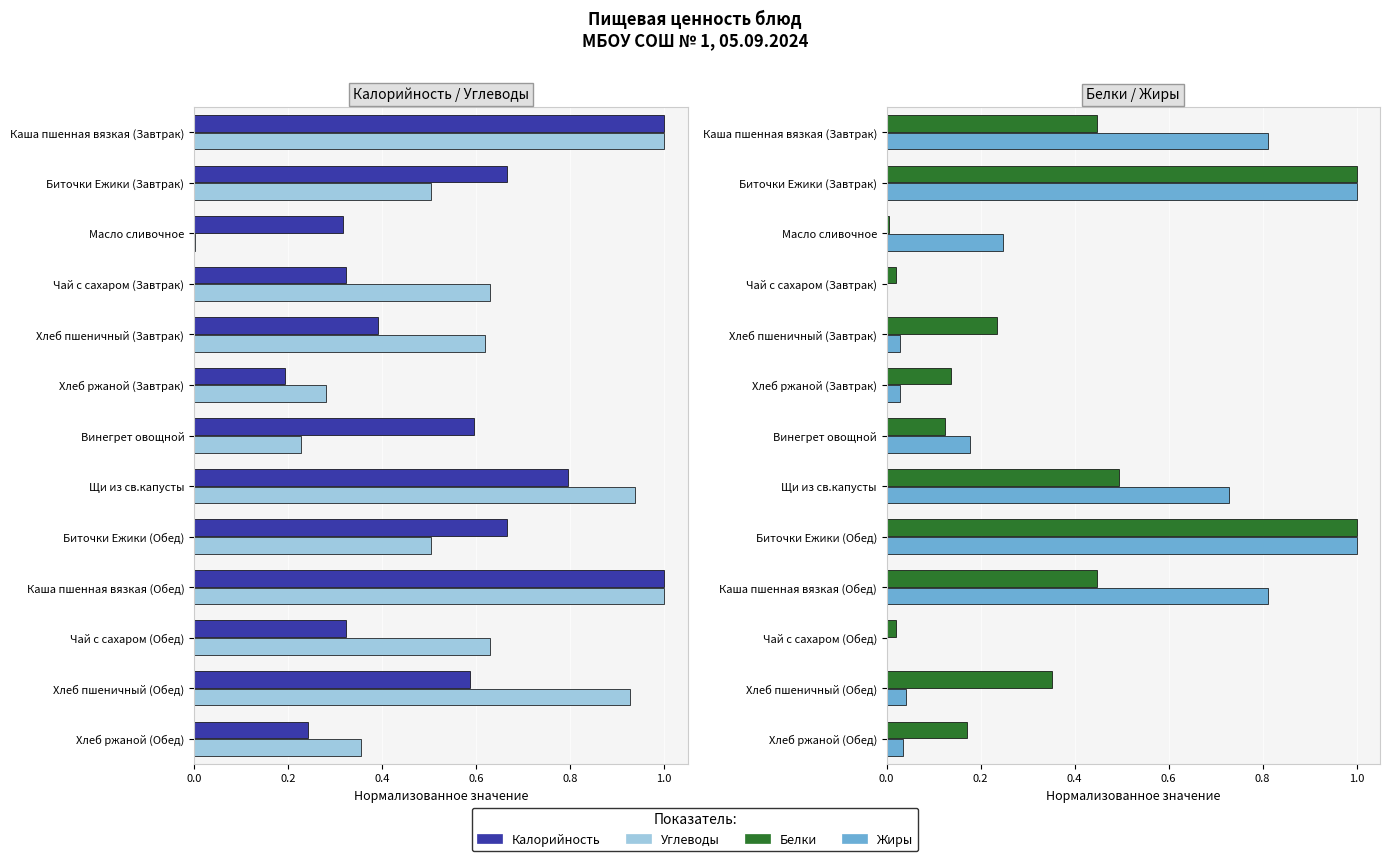

Is it true that Жиры equals 0.0 at Хлеб пшеничный (Завтрак)?

False